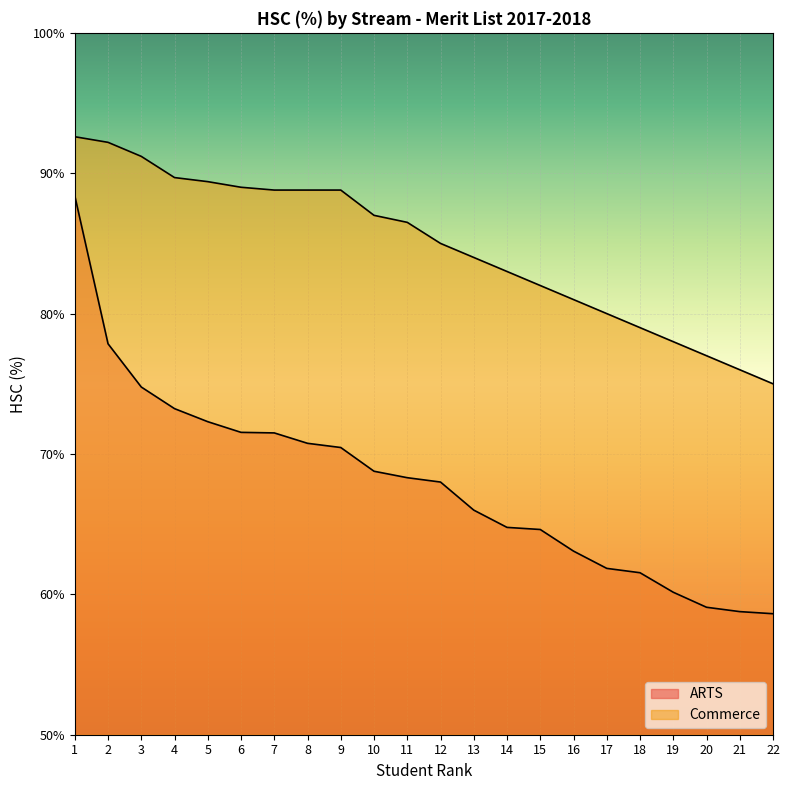

Is it true that Commerce equals 134.4 at 17?

False